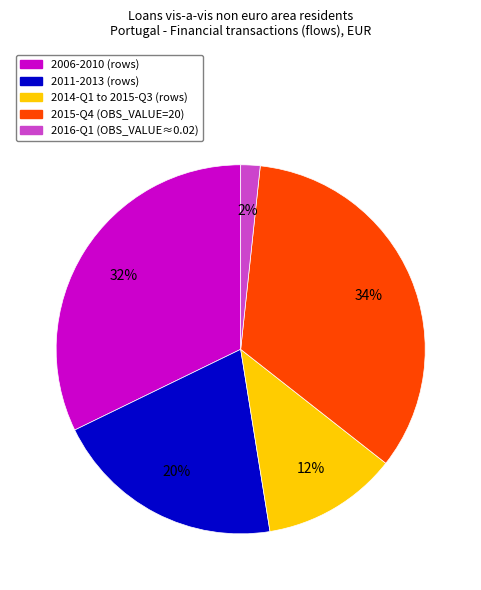

To the nearest percent, what is the average slice percentage?

20%